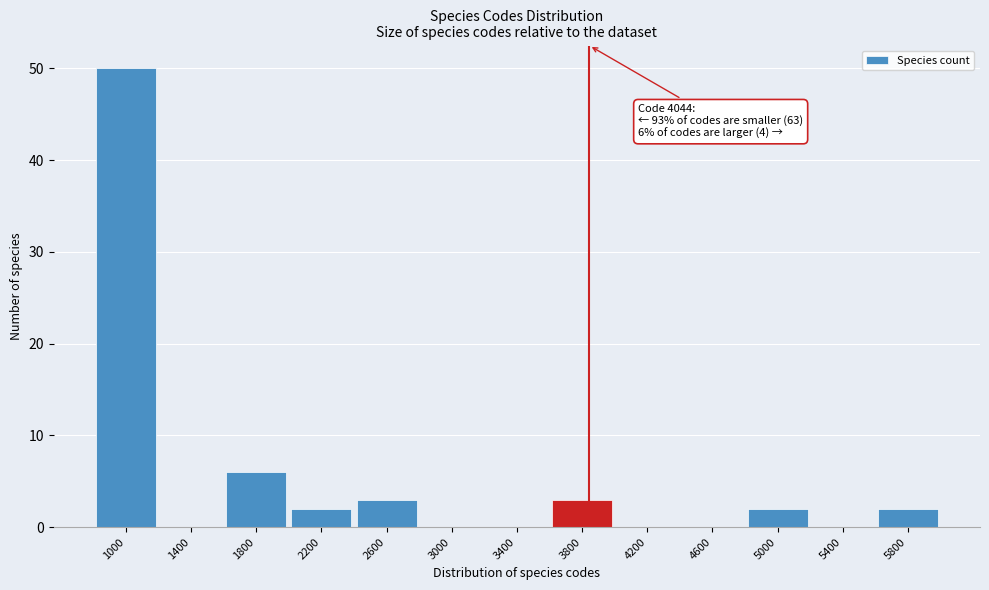

Reading left to right, extract all data points from this chart.

1000=50	1400=0	1800=6	2200=2	2600=3	3000=0	3400=0	3800=3	4200=0	4600=0	5000=2	5400=0	5800=2